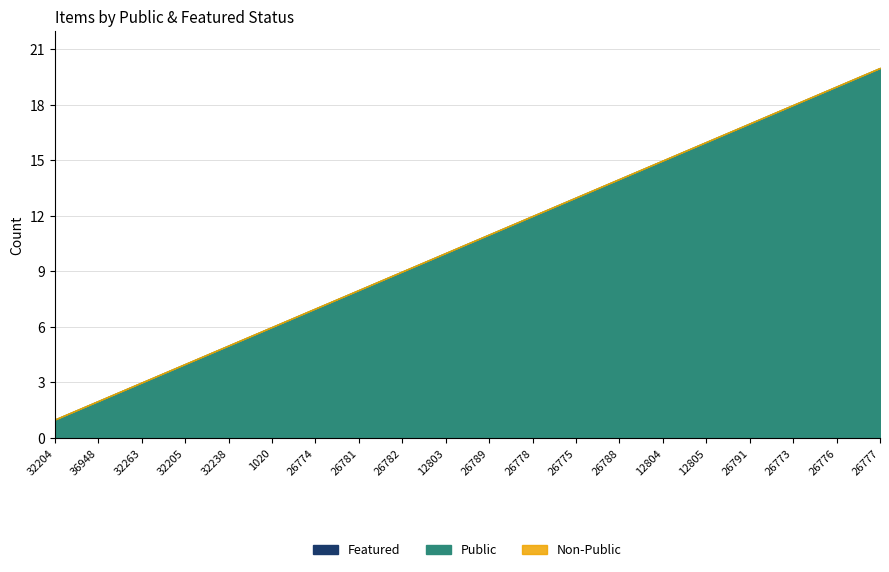

What is the total value across all series at 36948?

2